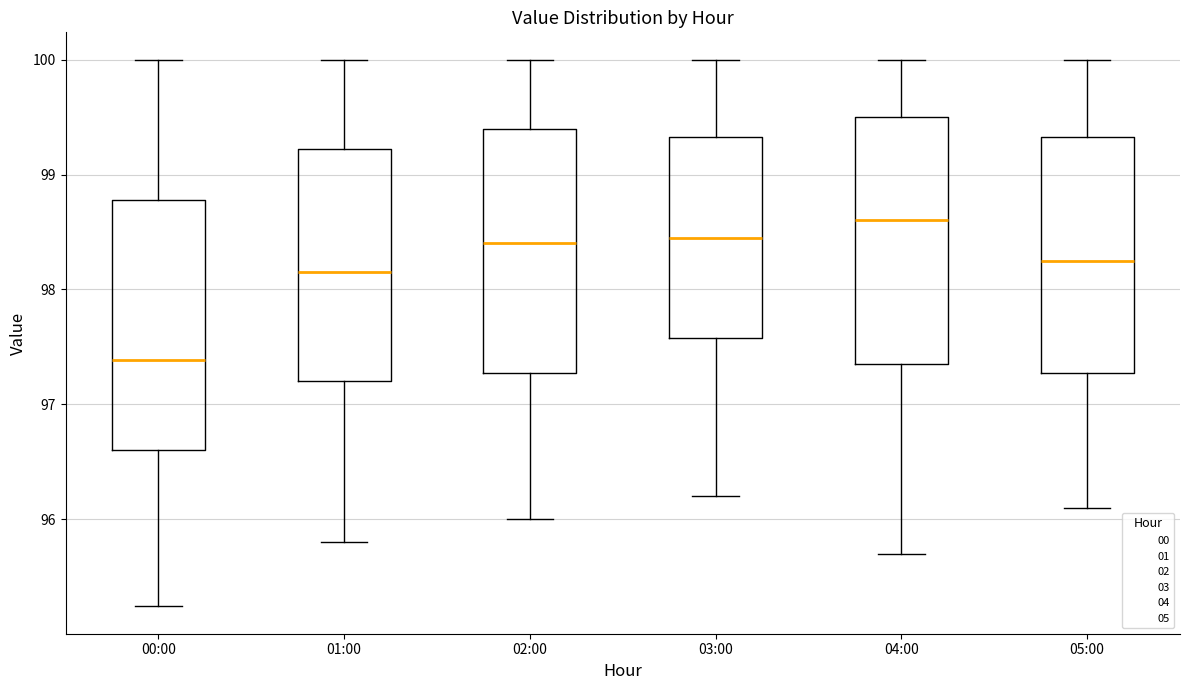

Reading left to right, transcribe this box plot: for each box, give where its median line is, the range the box spans, and where its two whiskers end, as read against the y-axis. The values are not printed on the chart, so give them approximately, as read against the axis.

00:00: median 97.4, box 96.6 to 98.8, whiskers 95.2 to 100.0
01:00: median 98.2, box 97.2 to 99.2, whiskers 95.8 to 100.0
02:00: median 98.4, box 97.3 to 99.4, whiskers 96.0 to 100.0
03:00: median 98.5, box 97.6 to 99.3, whiskers 96.2 to 100.0
04:00: median 98.6, box 97.4 to 99.5, whiskers 95.7 to 100.0
05:00: median 98.3, box 97.3 to 99.3, whiskers 96.1 to 100.0